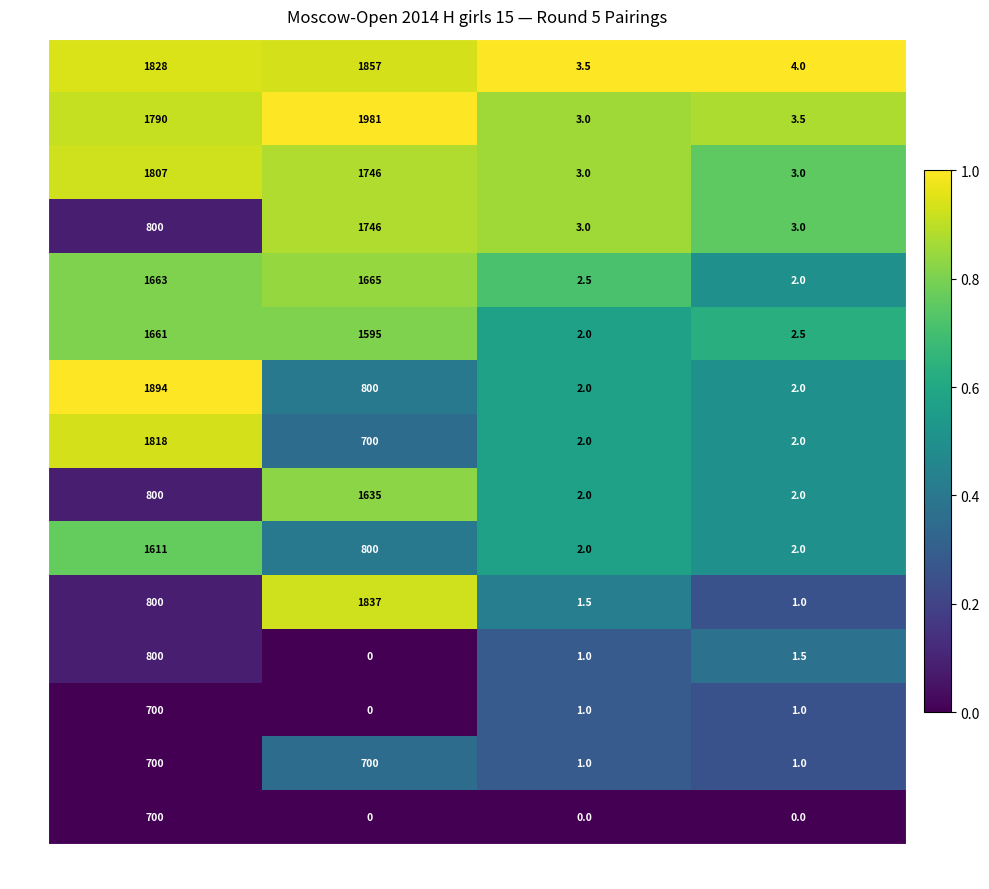

What is the difference between the second highest and minimum values in the Bo.6 series?

1593.0